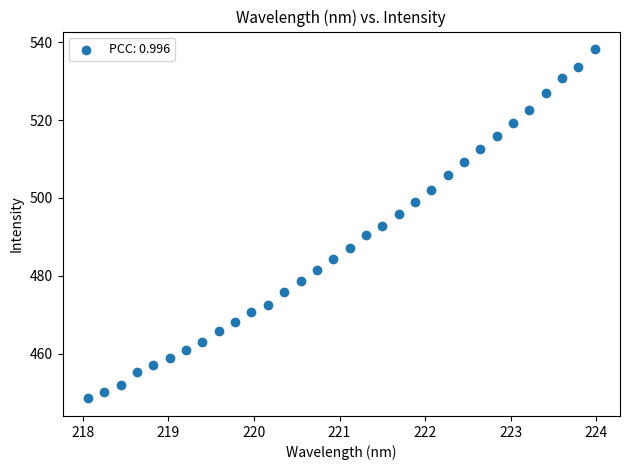

What is the range of Y values (max minus min)?

89.8